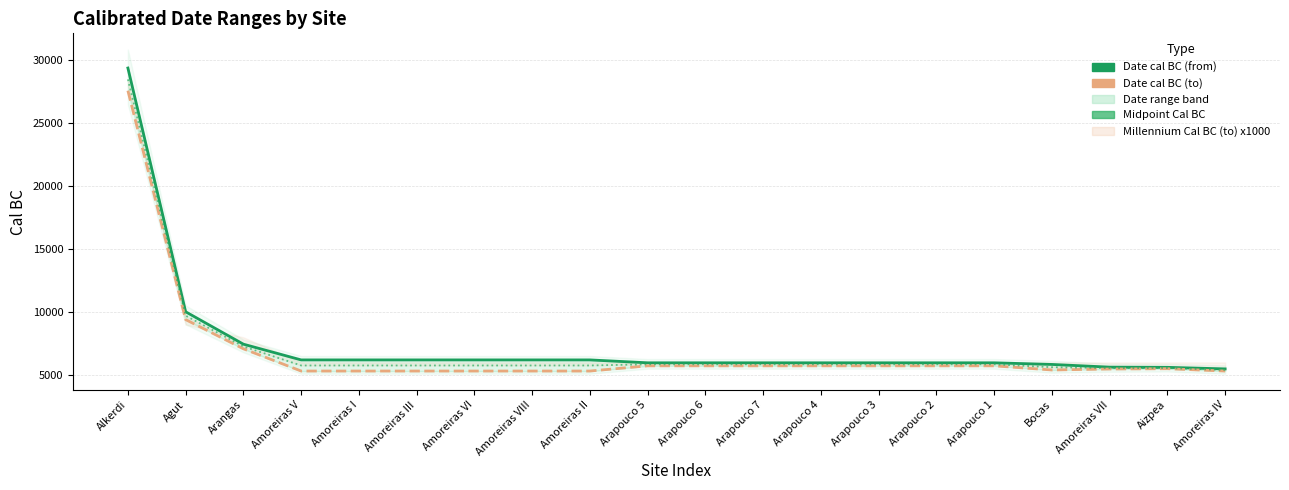

Which has a higher value, Amoreiras IV or Alkerdi?

Alkerdi